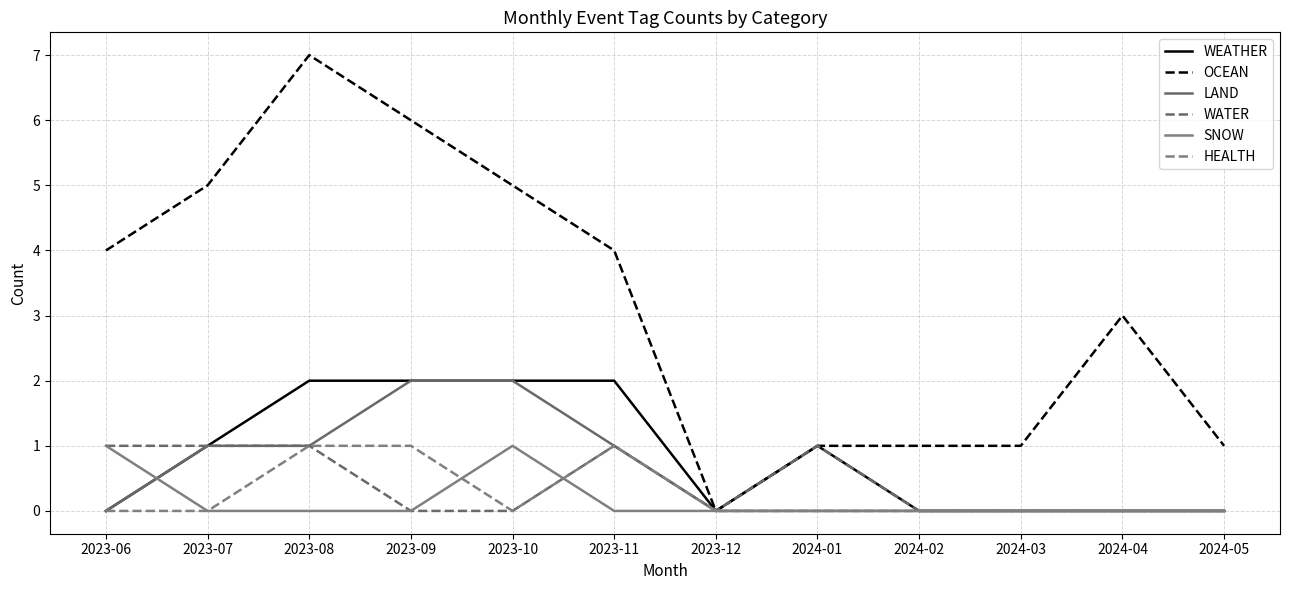

At which label is LAND closest to 1?

2023-07